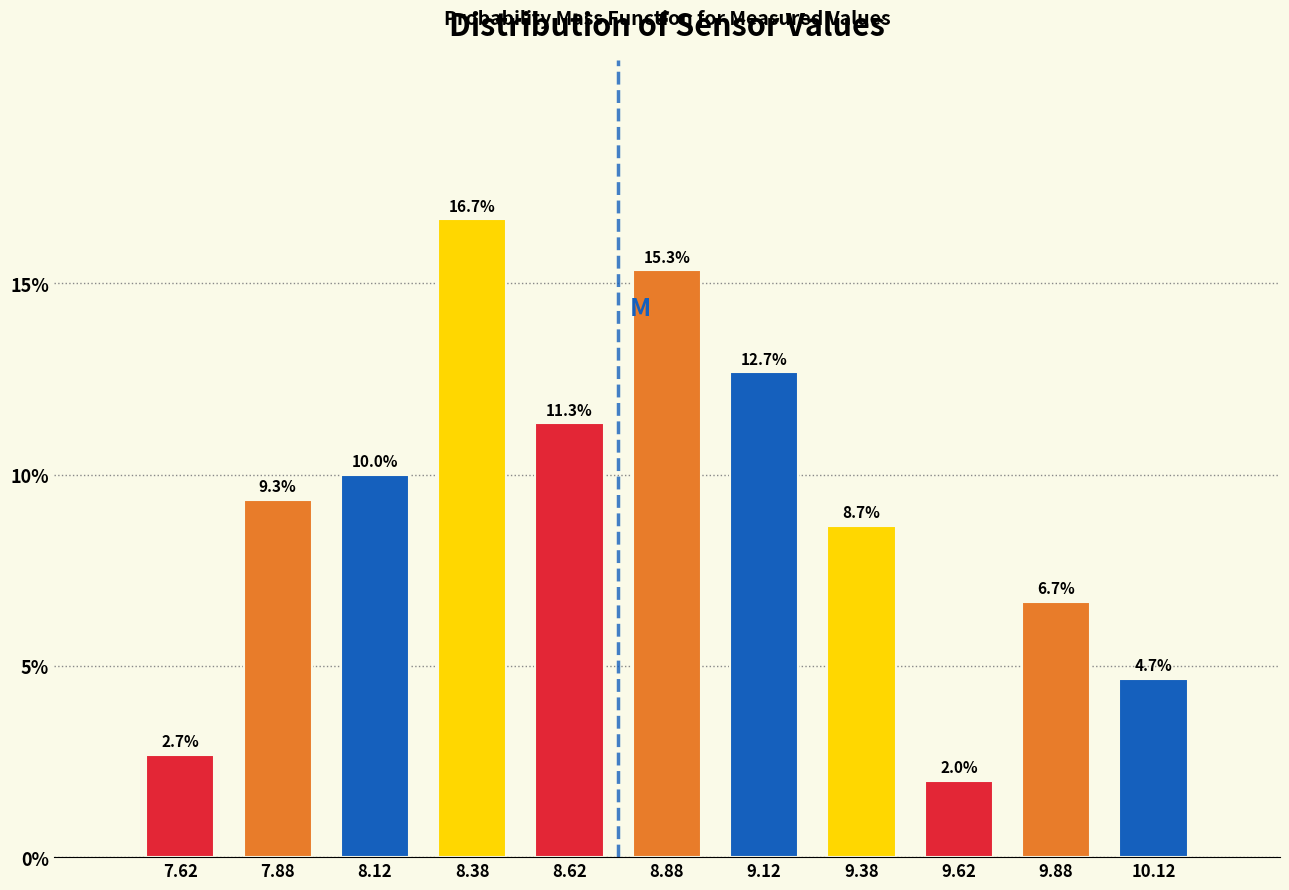

Over which range of the x-axis is the bar tallest?

8.25 to 8.50